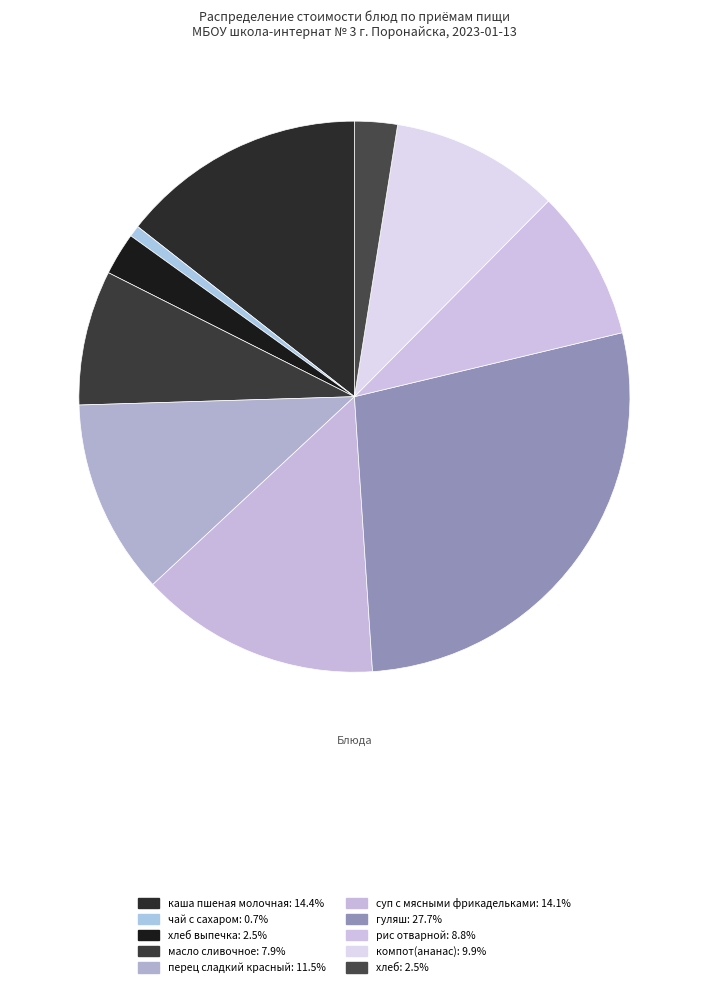

Count the number of slices in the pie.

10